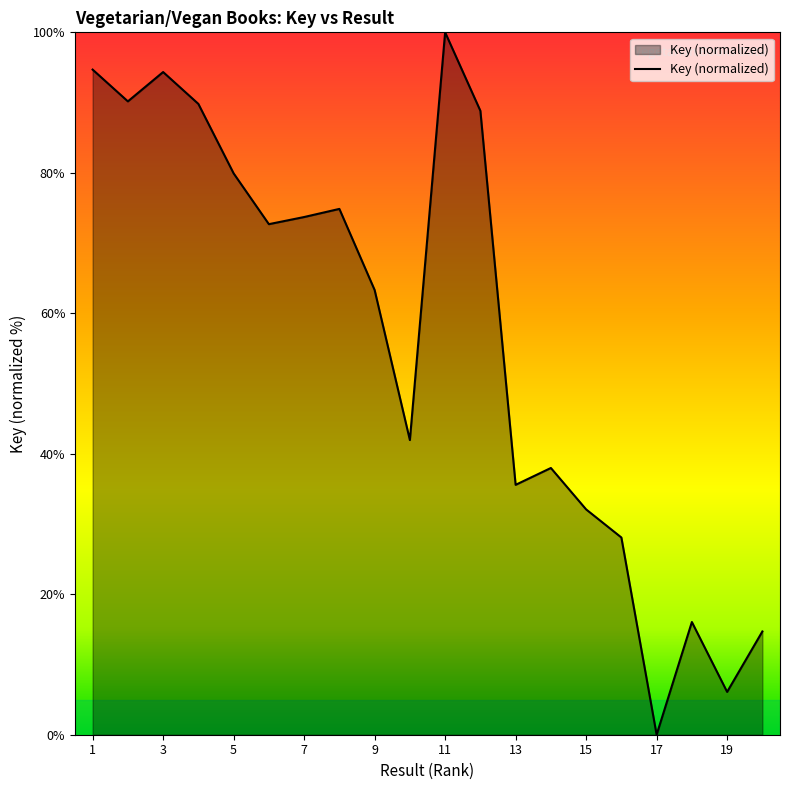

What is the greatest value displayed?

100.0